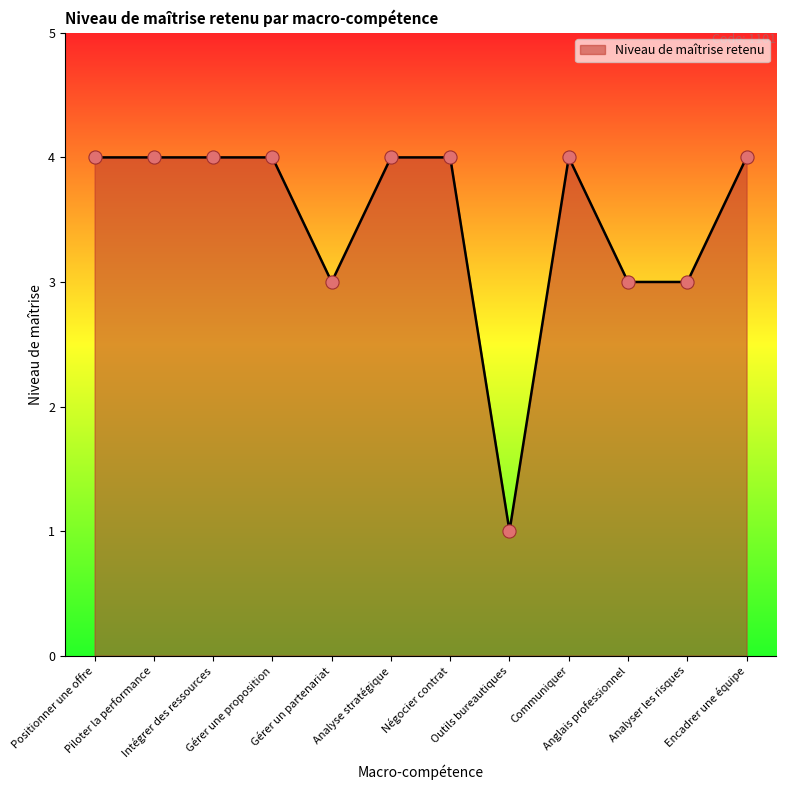

What is the greatest value displayed?

4